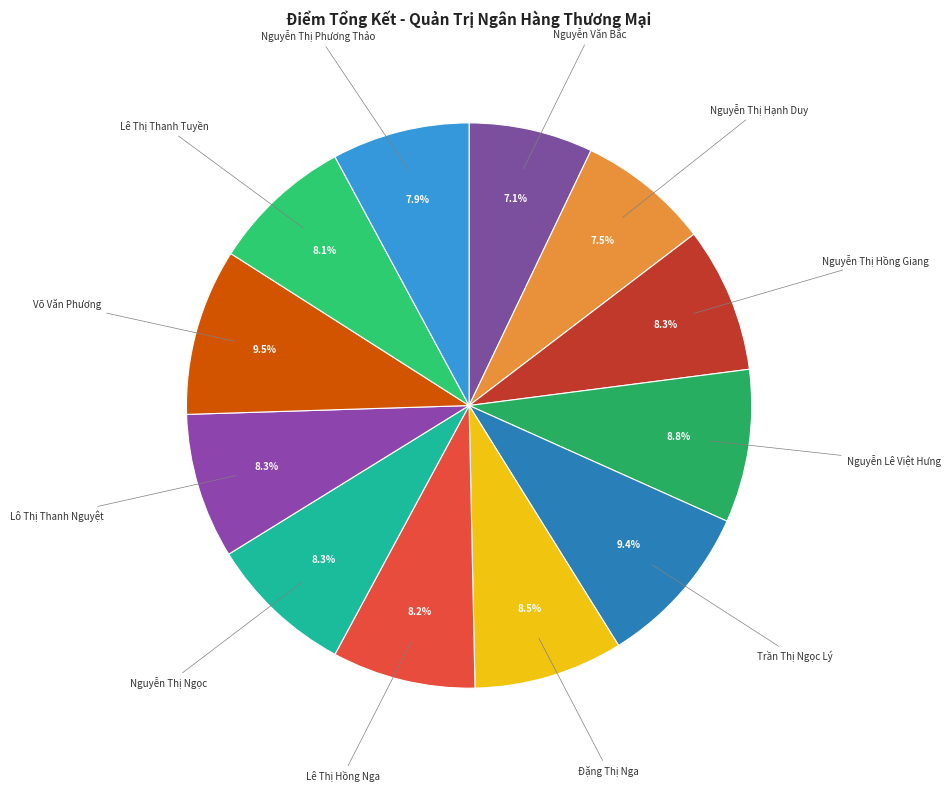

What is the total percentage of Lê Thị Thanh Tuyền and Nguyễn Lê Việt Hưng?

16.9%